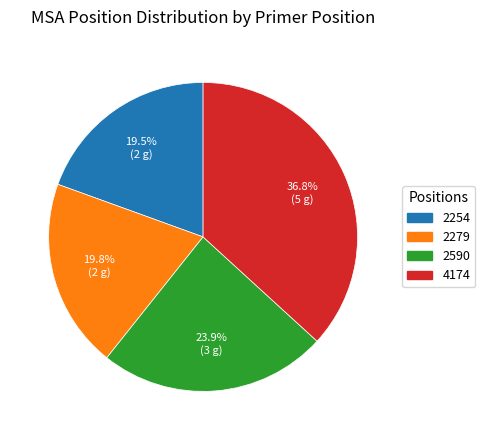

Does 4174 represent more than half of the total?

No